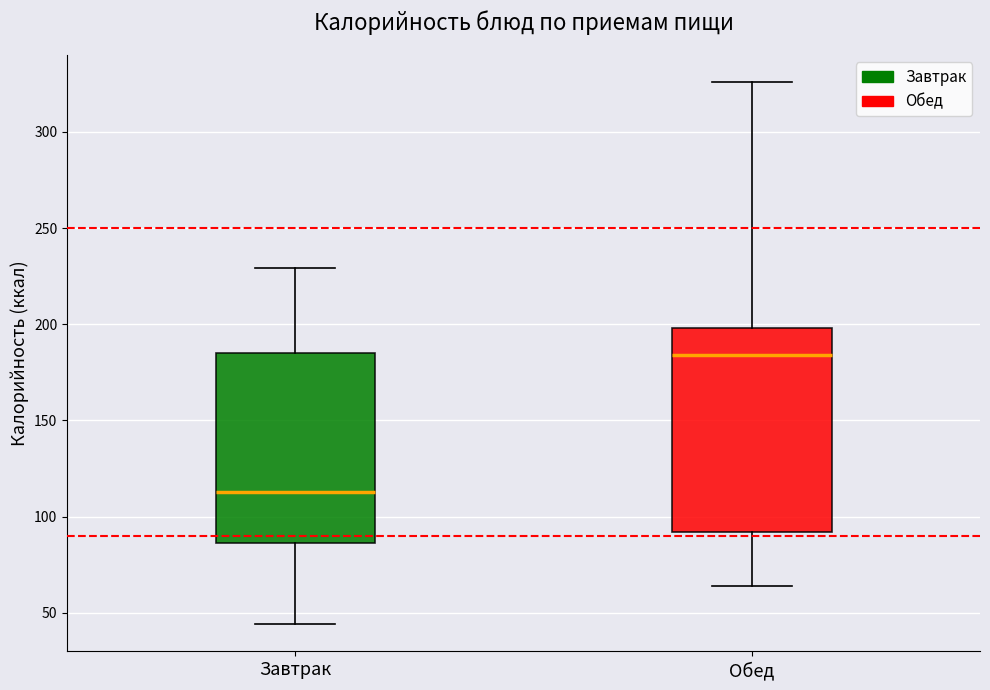

Where does the lower whisker of the box for Обед end on the y-axis? The values are not printed on the chart, so give them approximately, as read against the axis.

65